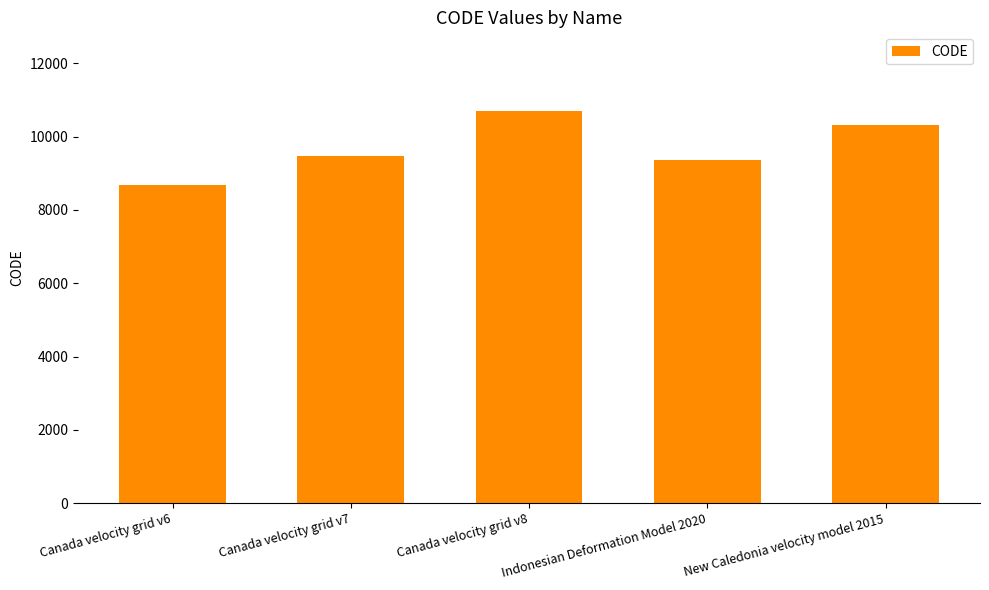

True or false: the data shows 16235 at New Caledonia velocity model 2015.

False